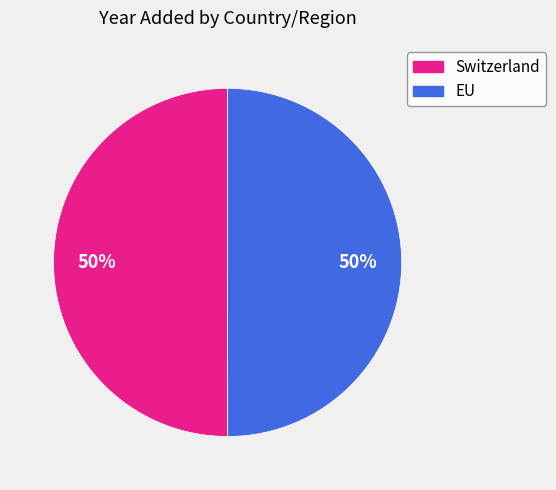

What is the ratio of the value at EU to the value at Switzerland?

1.0